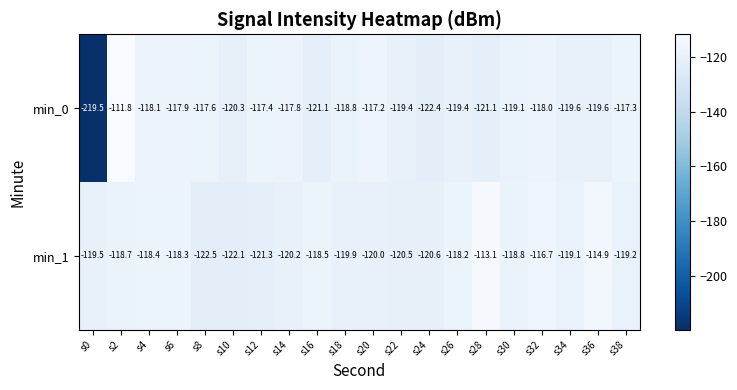

Which series has the largest range (max minus min)?

min_0